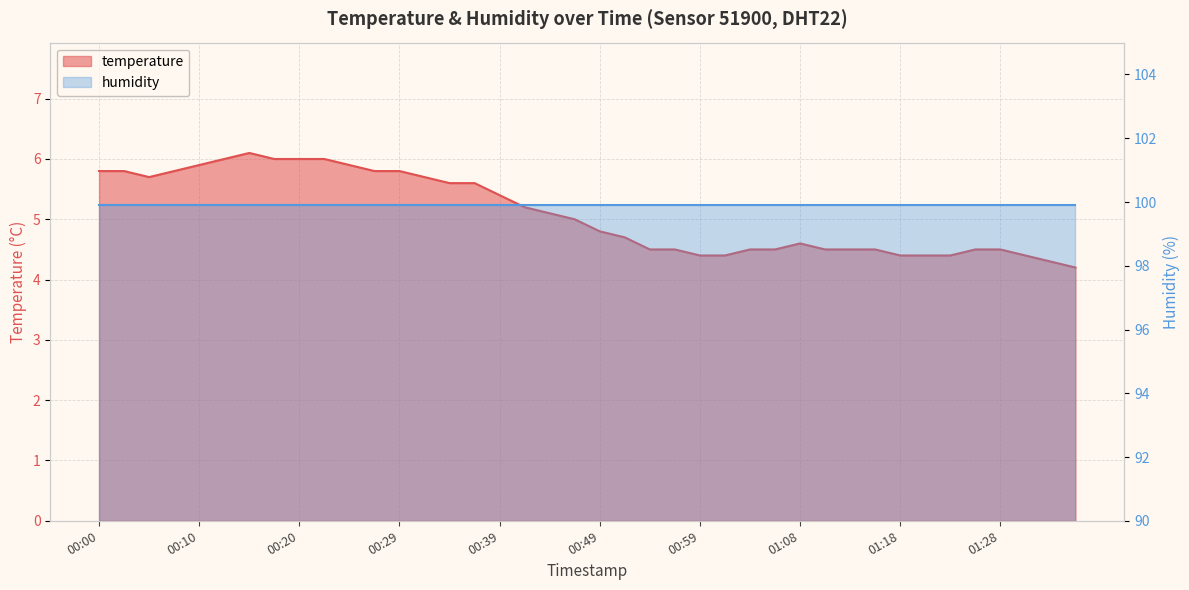

List the labels in order of value, largest first.

00:15, 00:12, 00:17, 00:20, 00:22, 00:10, 00:25, 00:00, 00:03, 00:08, 00:27, 00:29, 00:05, 00:32, 00:34, 00:37, 00:39, 00:42, 00:44, 00:46, 00:49, 00:51, 01:08, 00:54, 00:56, 01:04, 01:06, 01:11, 01:13, 01:16, 01:26, 01:28, 00:59, 01:01, 01:18, 01:21, 01:23, 01:31, 01:33, 01:36